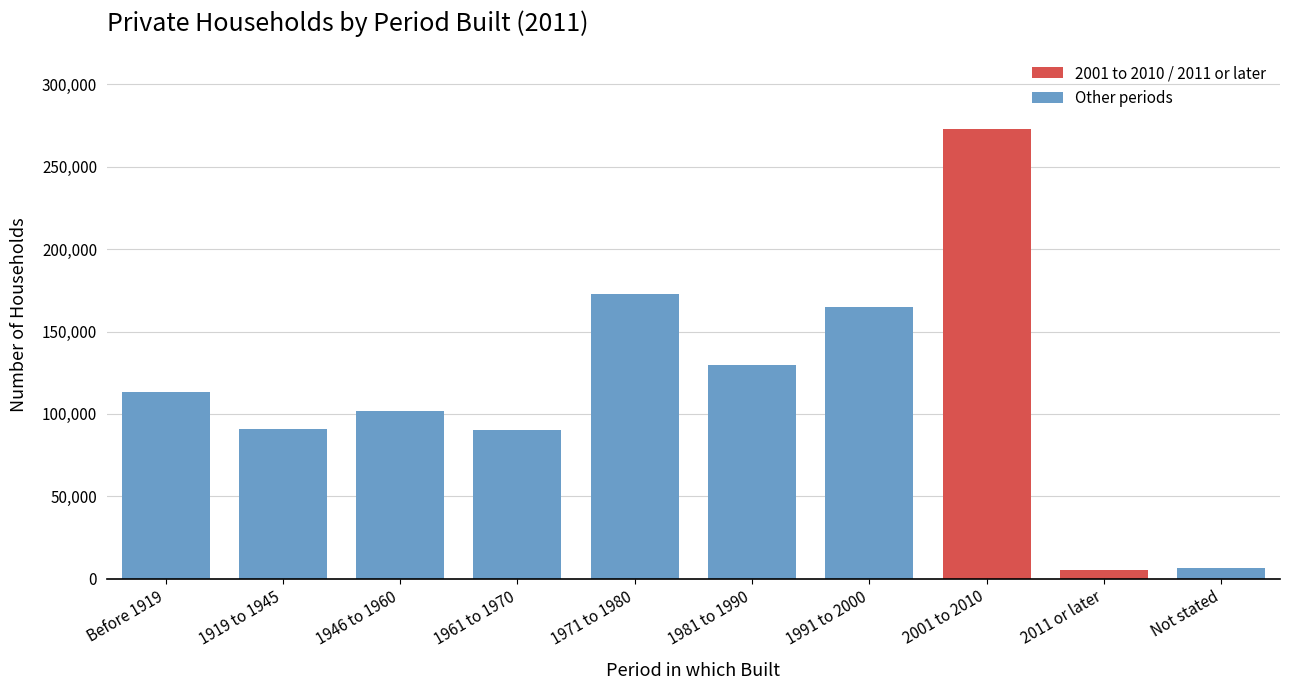

The value at 1919 to 1945 is 138857. True or false?

False